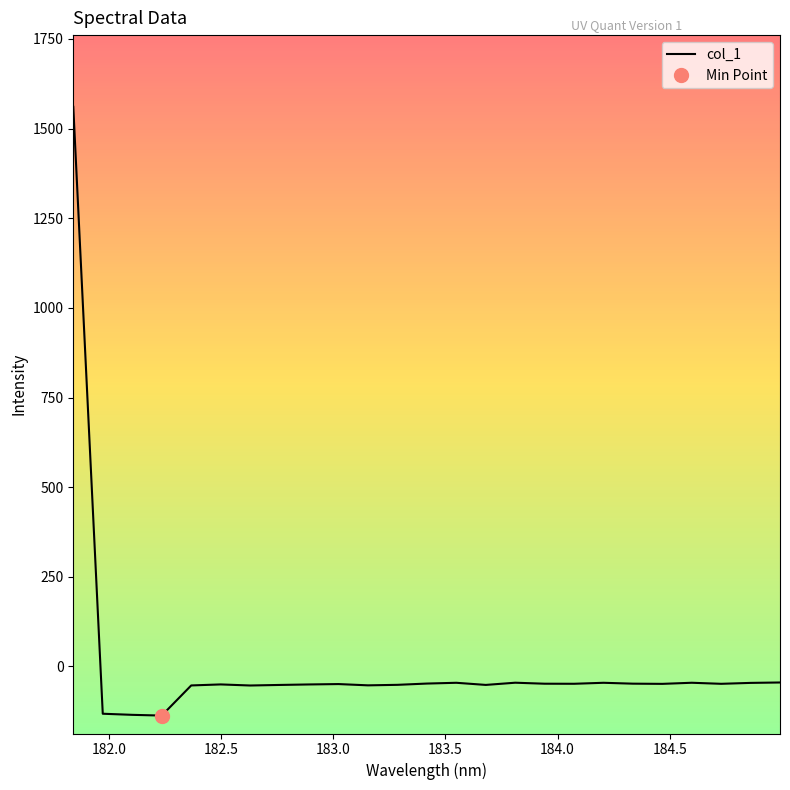

What is the maximum value for col_1?

1560.8